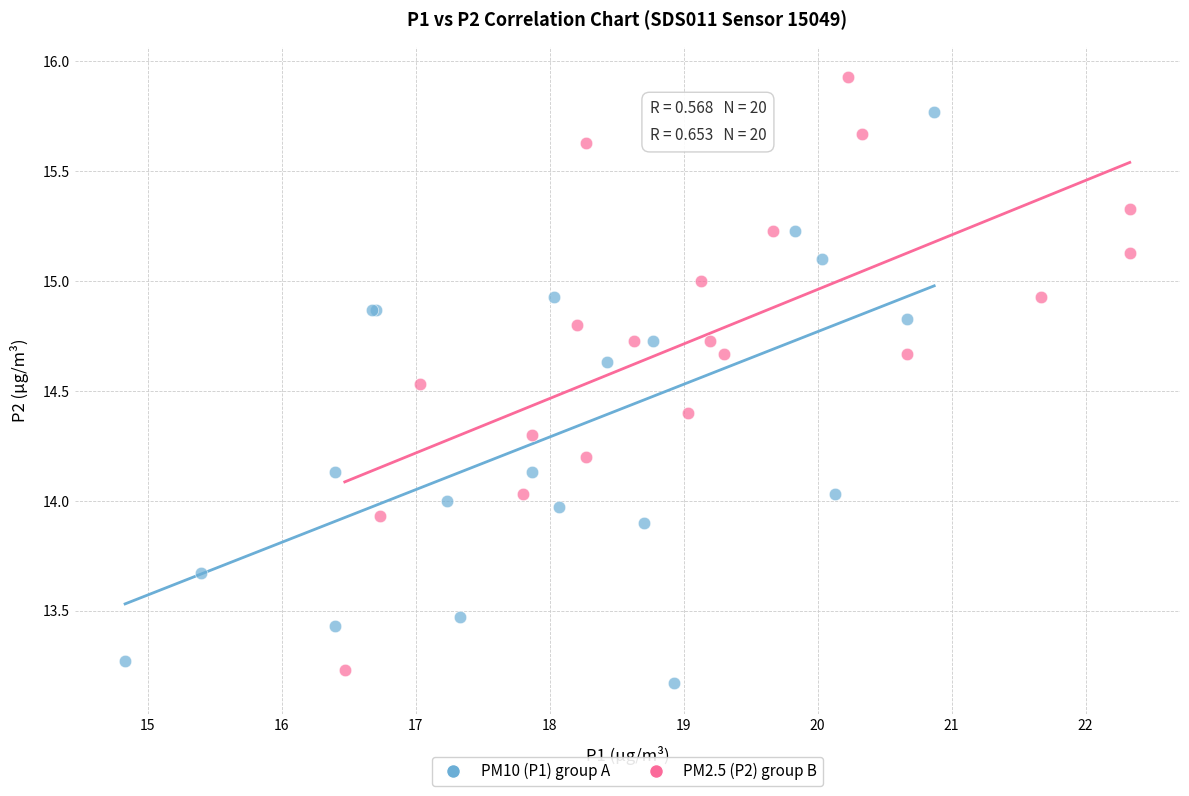

Which series contains the highest Y value?

PM2.5 (P2) group B